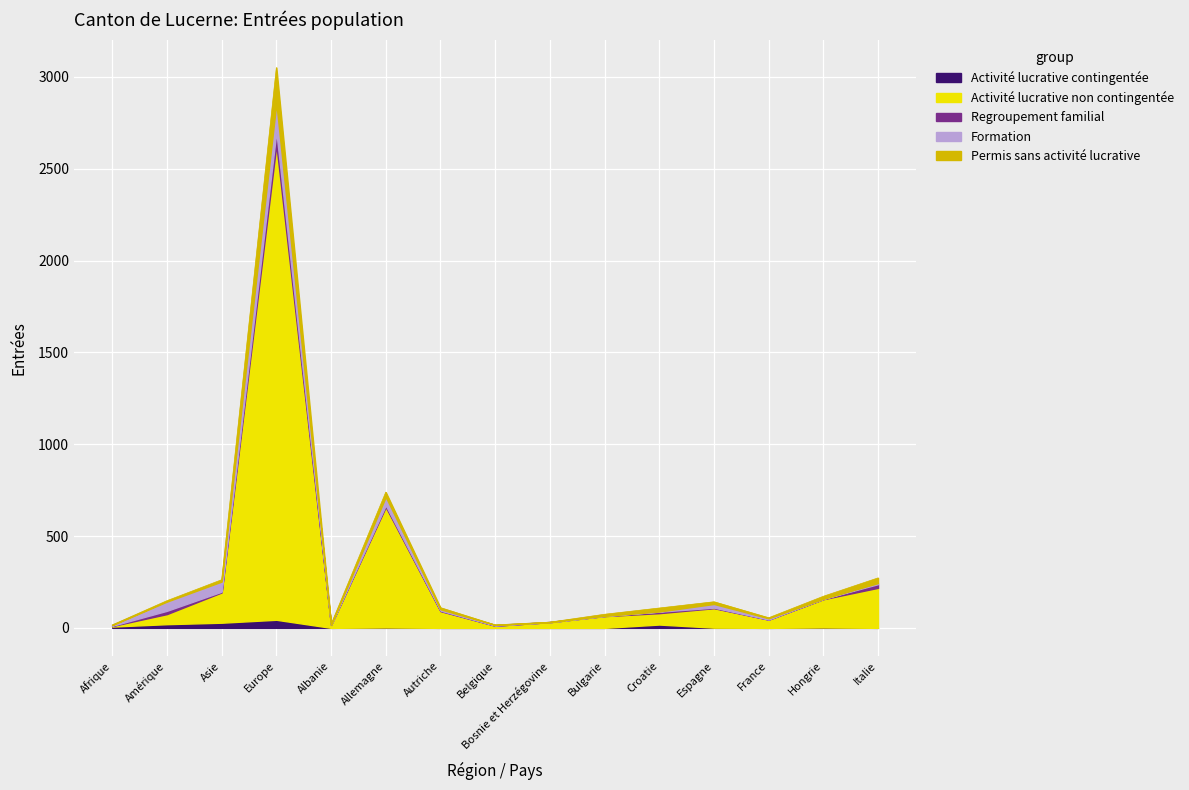

What is the average value of the Activité lucrative contingentée series?

8